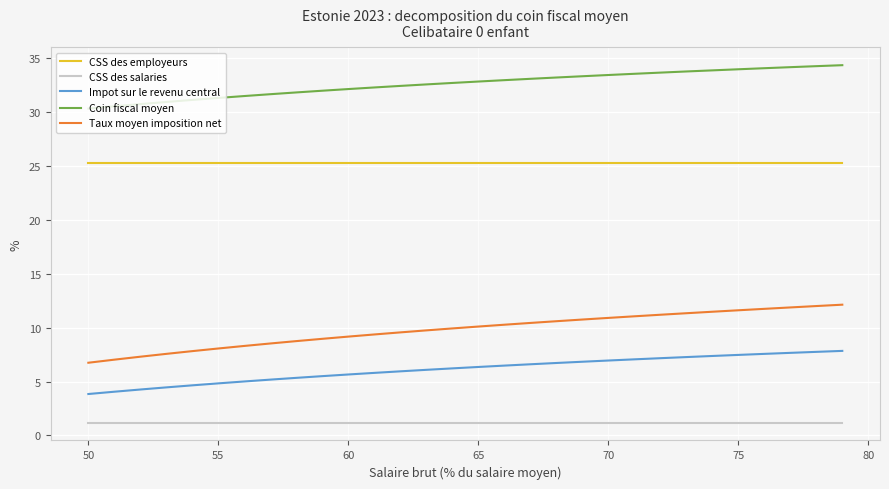

Which series has the largest range (max minus min)?

Taux moyen imposition net